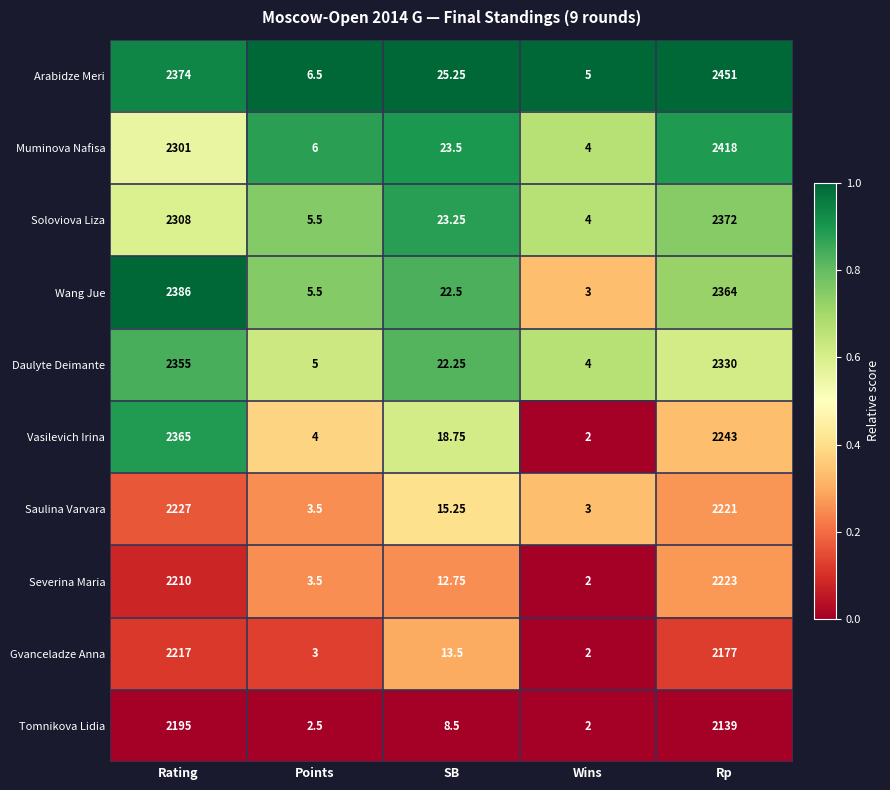

At Rating, list the series in order from smallest to largest.

Tomnikova Lidia, Severina Maria, Gvanceladze Anna, Saulina Varvara, Muminova Nafisa, Soloviova Liza, Daulyte Deimante, Vasilevich Irina, Arabidze Meri, Wang Jue